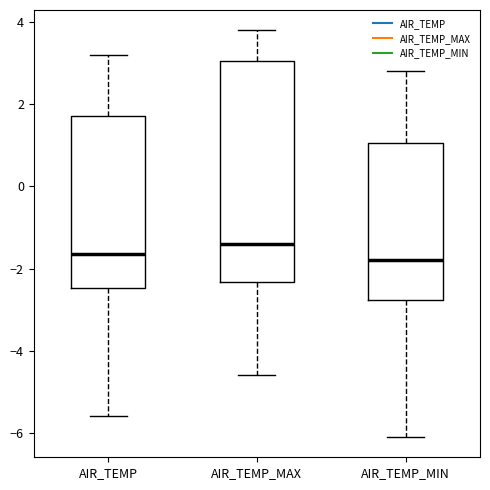

Reading left to right, read every box against the y-axis: the position of its median line, the range the box covers, and the ends of its whiskers. The values are not printed on the chart, so give them approximately, as read against the axis.

AIR_TEMP: median -1.6, box -2.4 to 1.8, whiskers -5.6 to 3.2
AIR_TEMP_MAX: median -1.4, box -2.4 to 3.0, whiskers -4.6 to 3.8
AIR_TEMP_MIN: median -1.8, box -2.8 to 1.0, whiskers -6.0 to 2.8